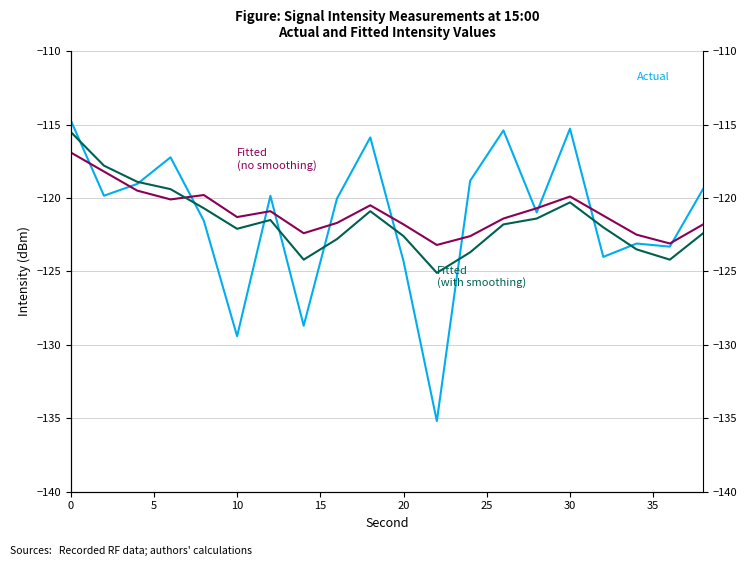

Which series has the largest total across all categories?

Fitted
(no smoothing)